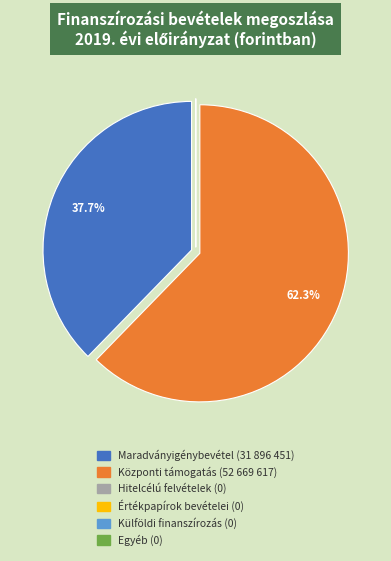

Does any single category account for the majority?

Yes